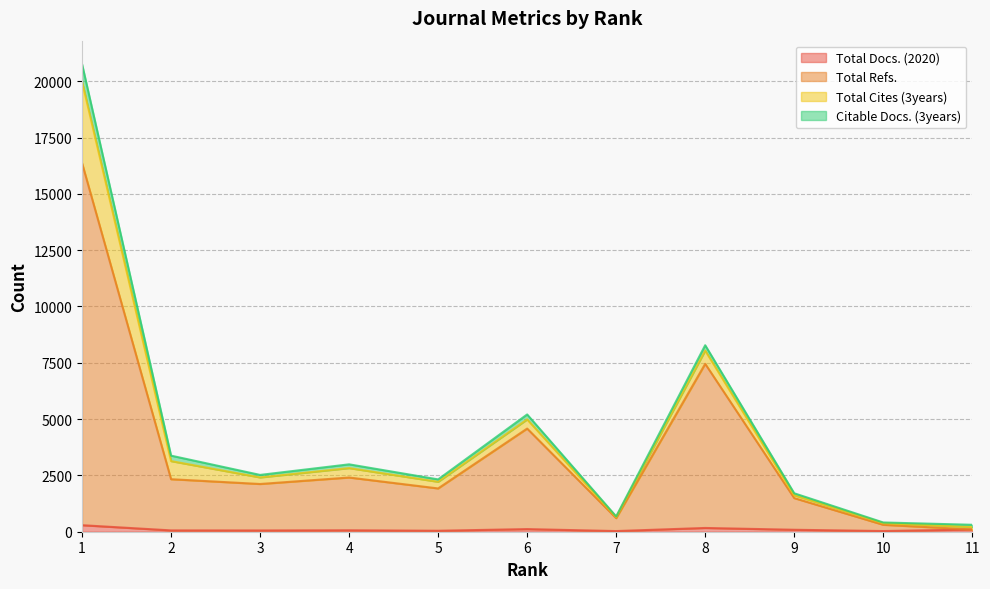

The Total Docs. (2020) series shows 260 at 8. True or false?

False